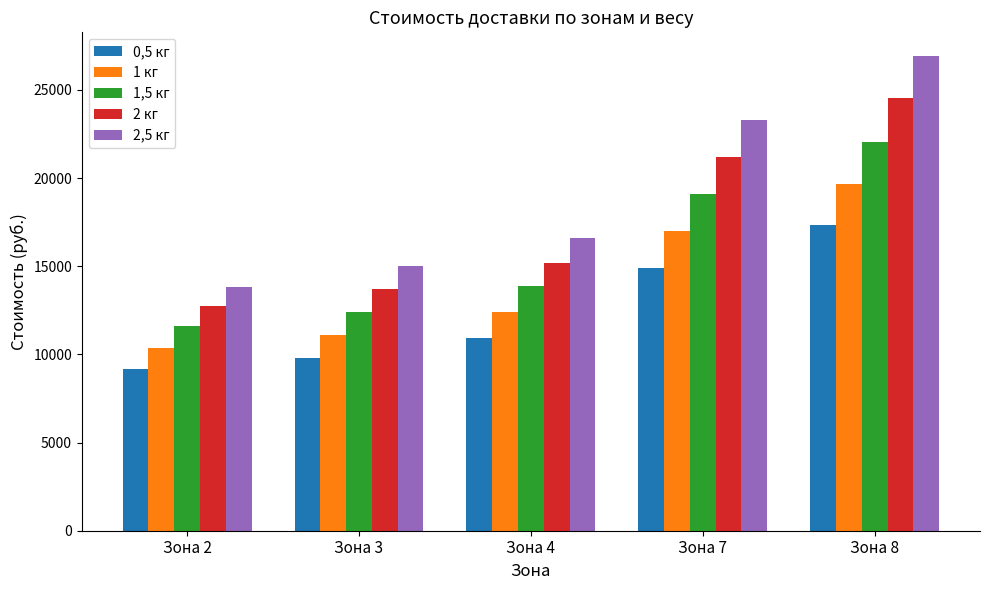

Where is 1 кг nearest to the value 15031?

Зона 7